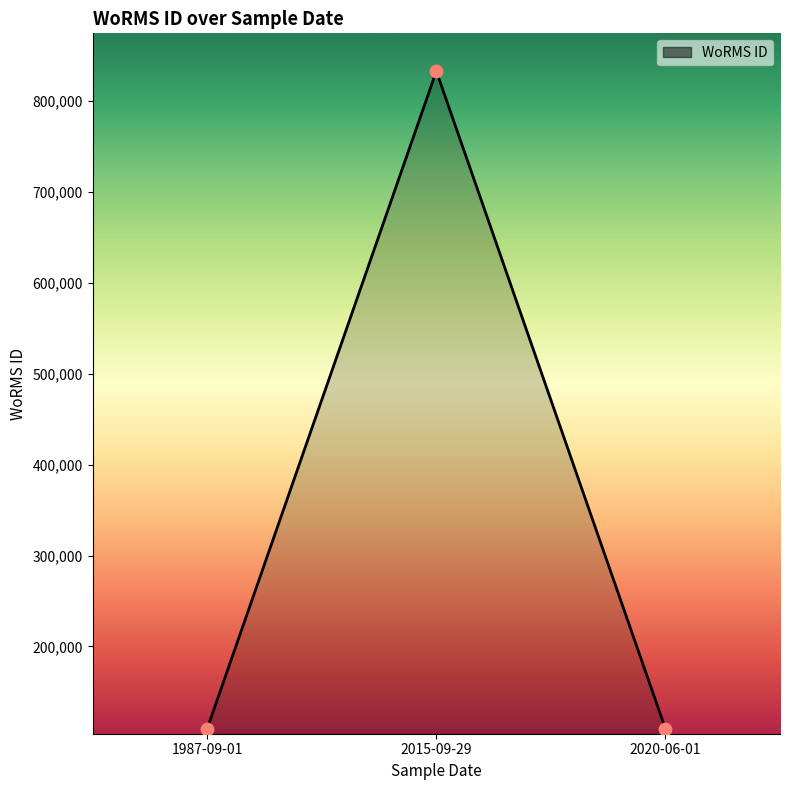

Which has a higher value, 2015-09-29 or 2020-06-01?

2015-09-29